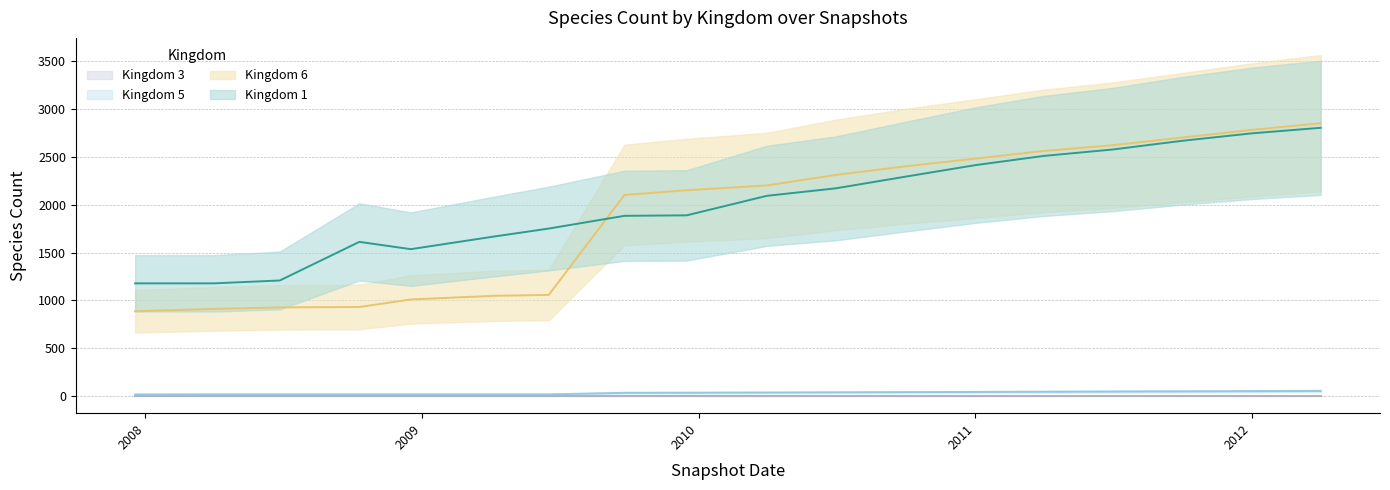

How many interior local peaks does the Kingdom 1 series have?

1